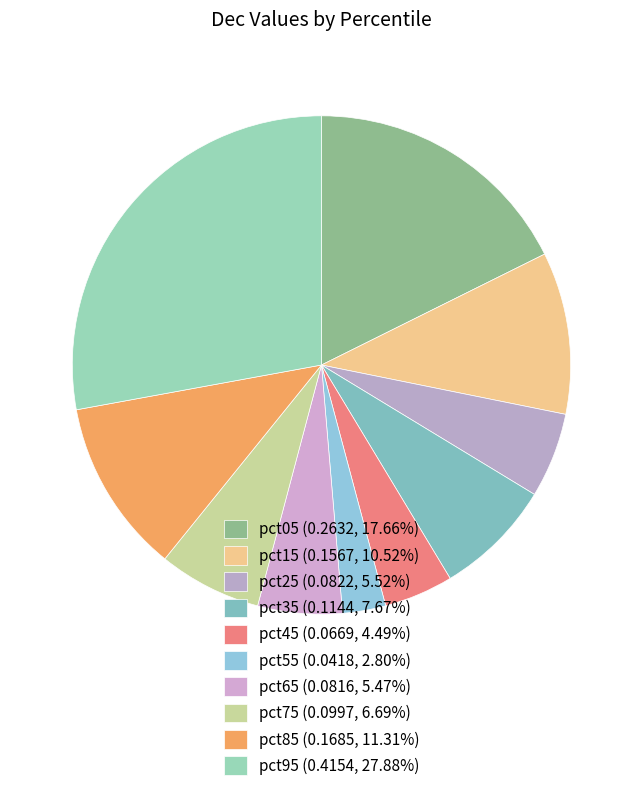

To the nearest percent, what percentage of the pie is pct25?

6%